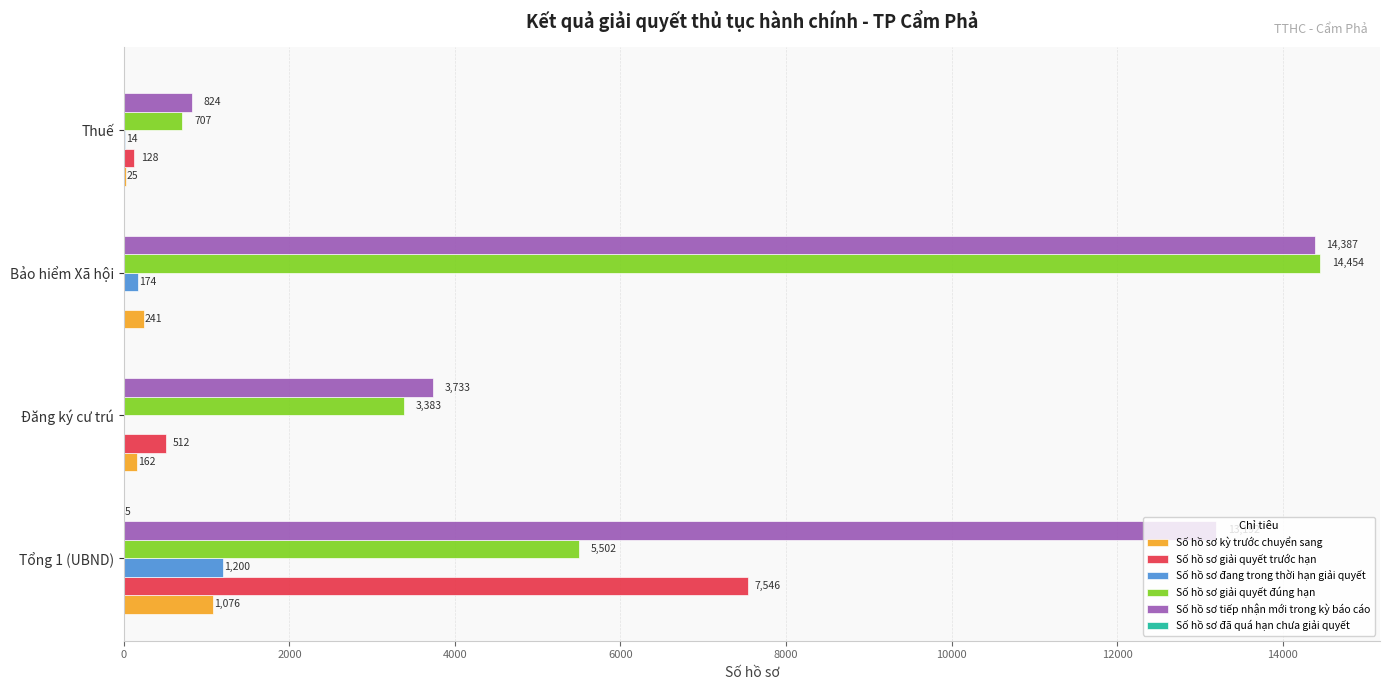

What is the sum of the Số hồ sơ kỳ trước chuyển sang values at Tổng 1 (UBND) and Bảo hiểm Xã hội?

1317